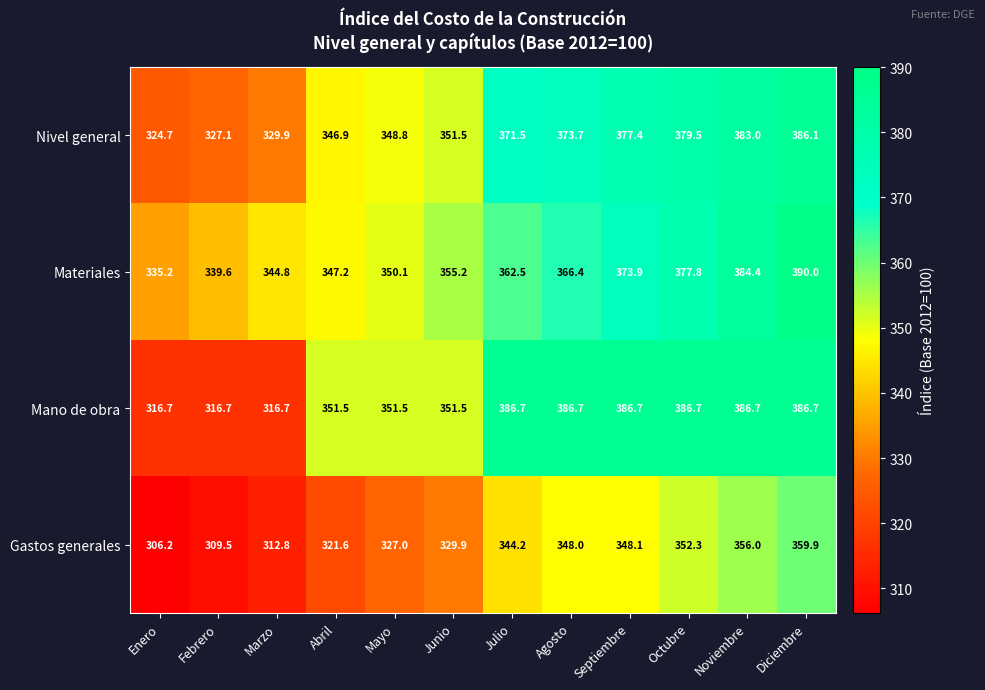

How many values in the Materiales series are below 362?

6